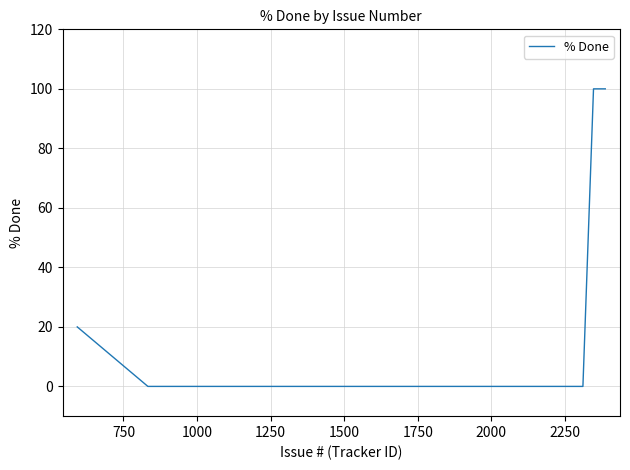

What is the difference between the maximum and second lowest values?

100